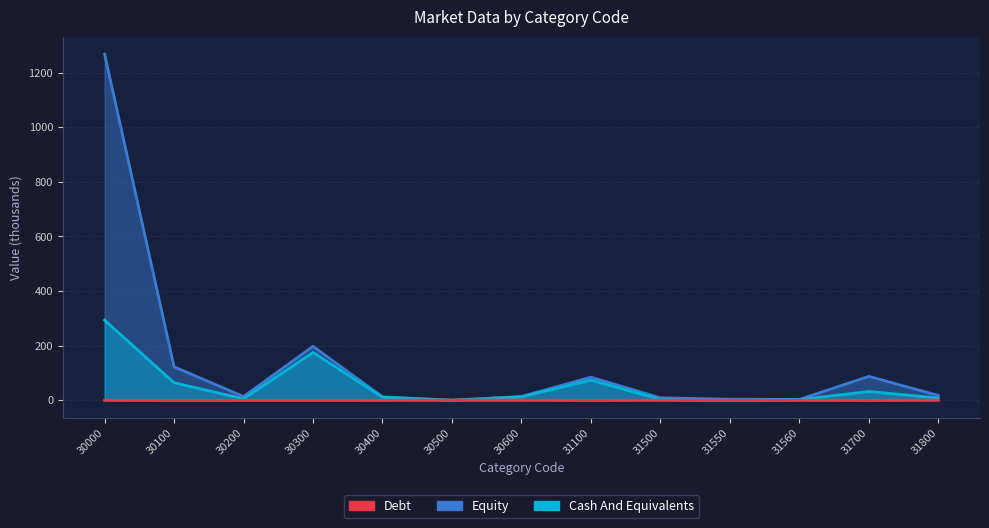

What value does the Debt series have at 31560?

3.2